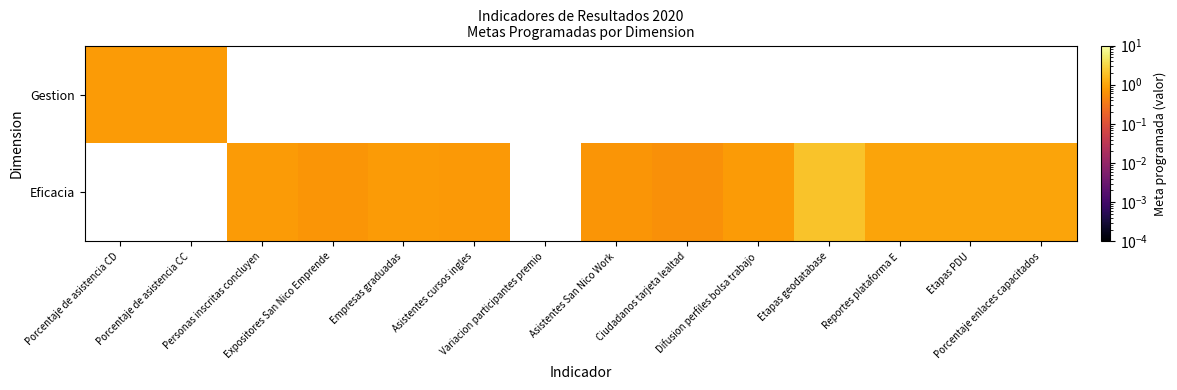

The Gestion series shows 0.8 at Porcentaje de asistencia CC. True or false?

True